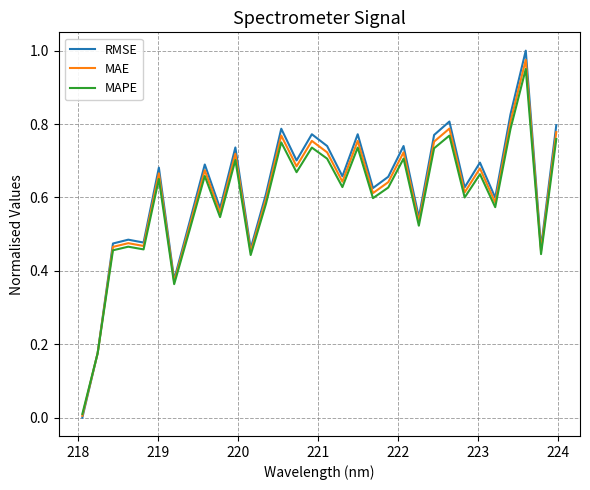

Which series has the widest spread of values?

RMSE